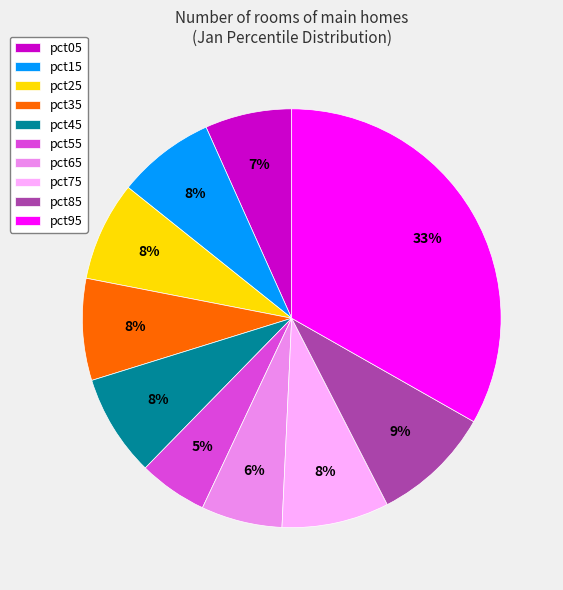

The pct25 slice represents 8% of the pie. True or false?

True